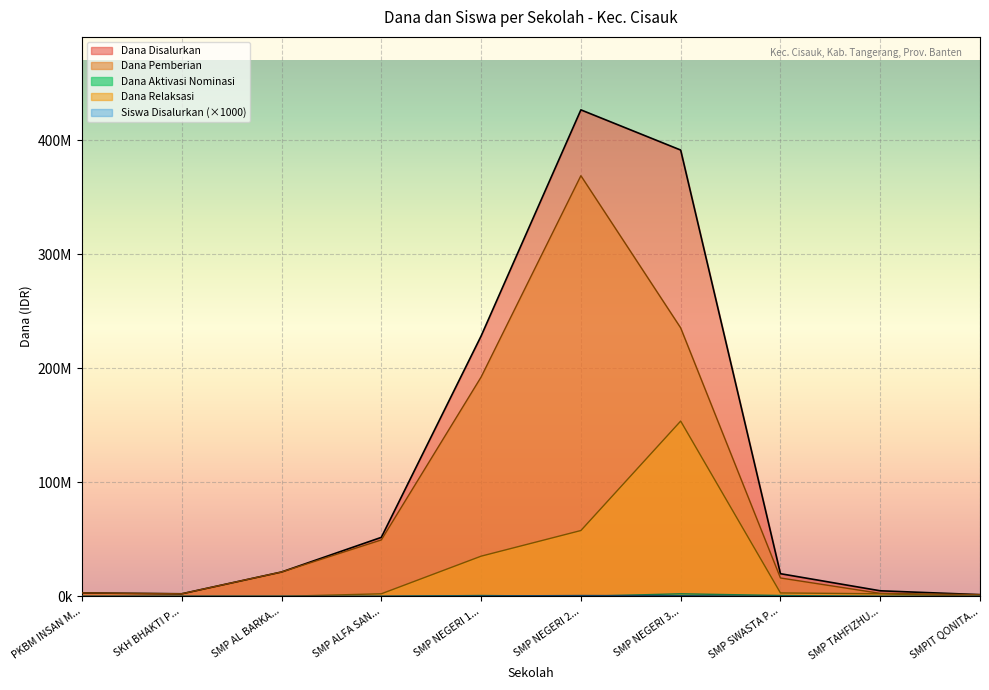

What is the value of the Dana Aktivasi Nominasi point at the 8th from the left?

750000